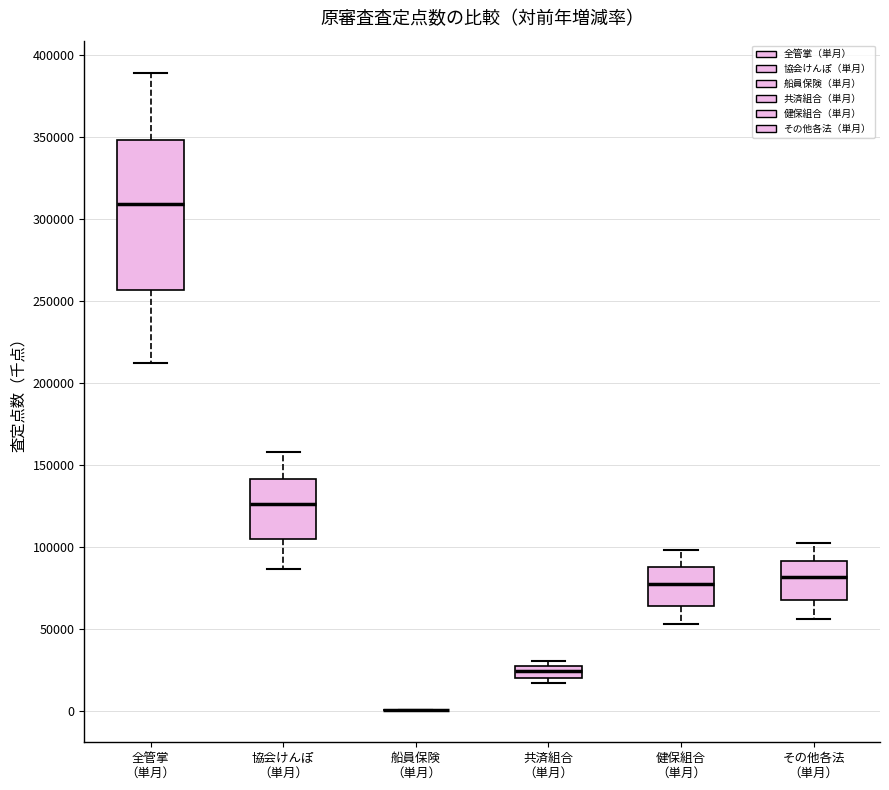

Comparing the boxes themselves (not the whiskers), which one is the tallest?

全管掌 （単月）